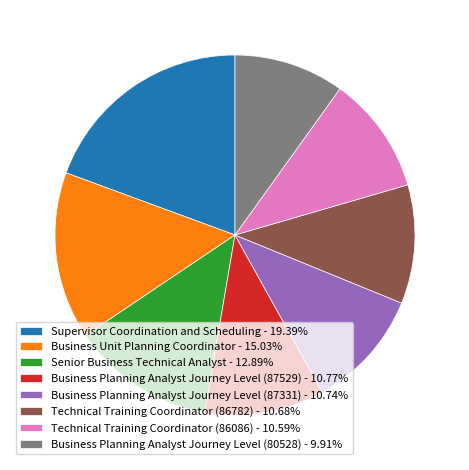

Which category has the smallest portion of the pie?

Business Planning Analyst Journey Level (80528)